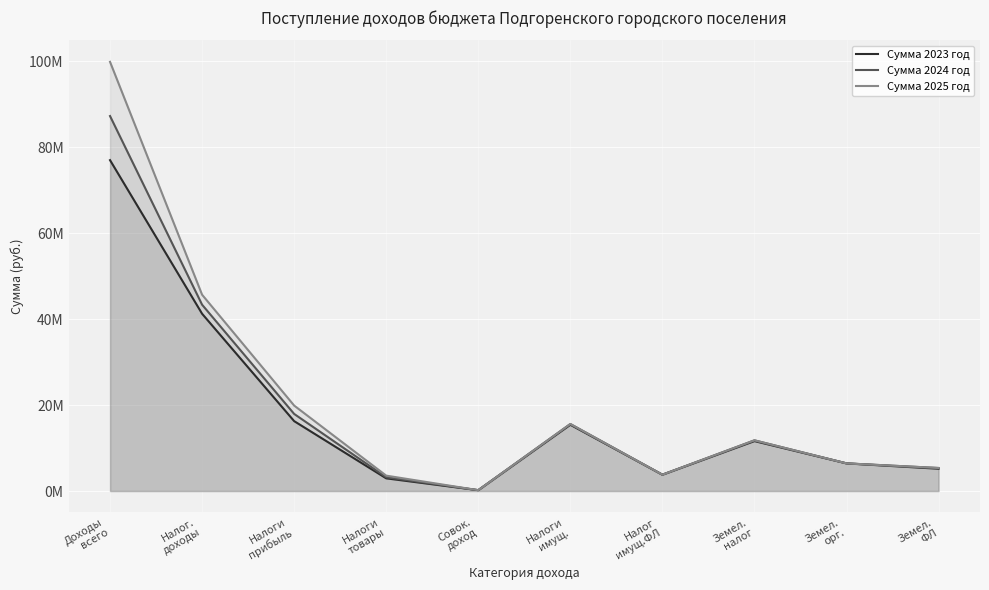

What is the lowest value of the Сумма 2023 год series?

200000.0